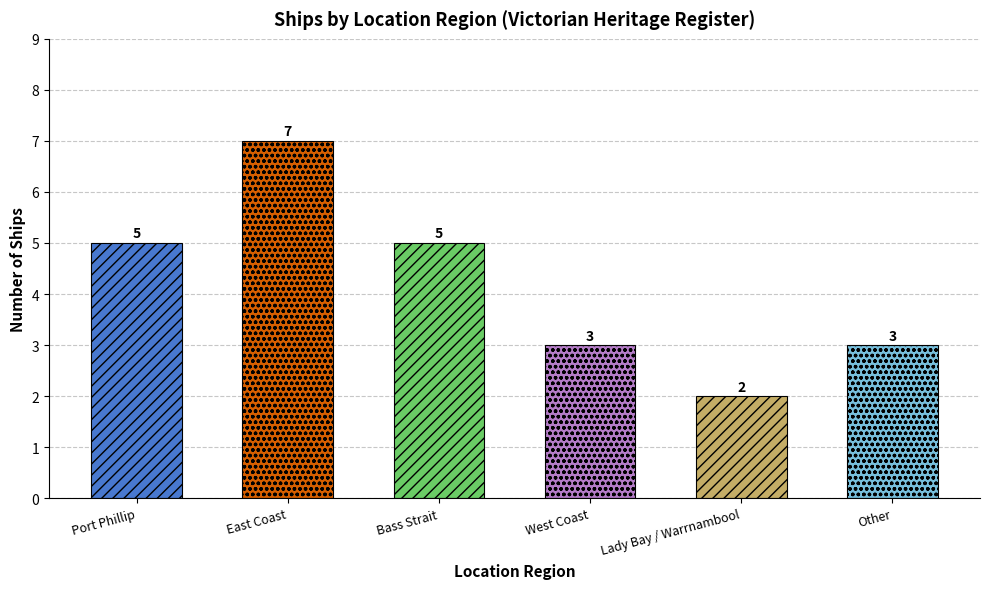

Which has a higher value, Port Phillip or East Coast?

East Coast